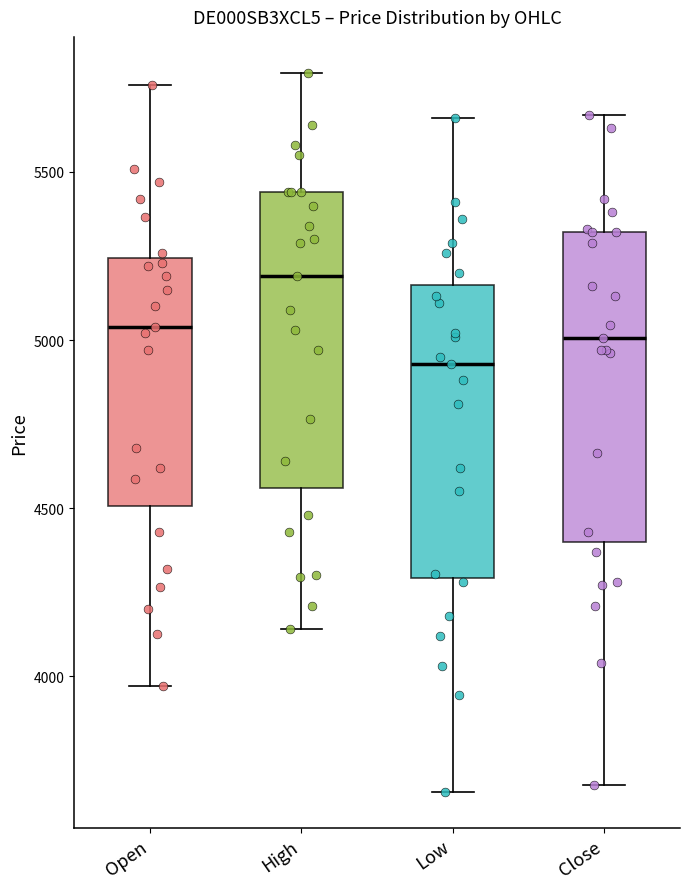

Which box has the highest median line?

High